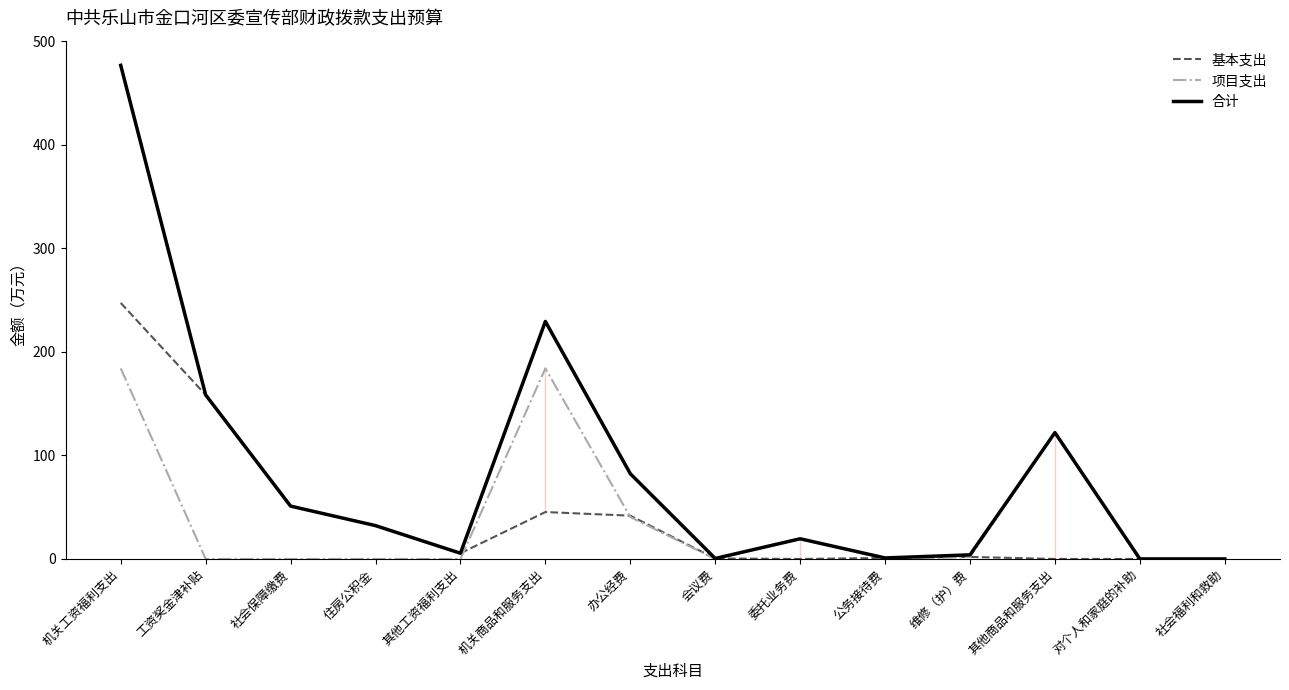

How many series are shown in this chart?

3